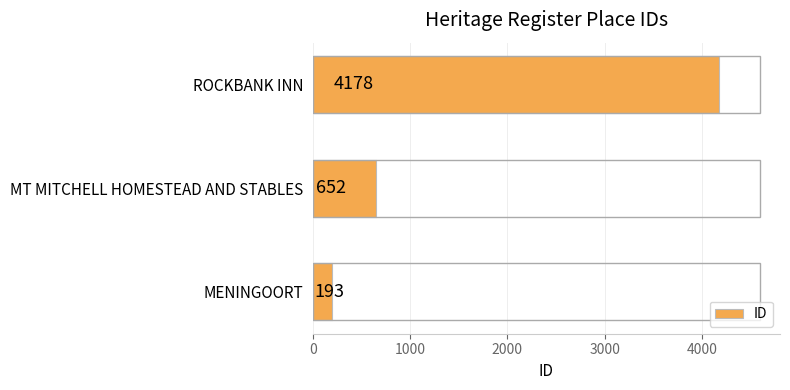

What is the smallest value displayed?

193